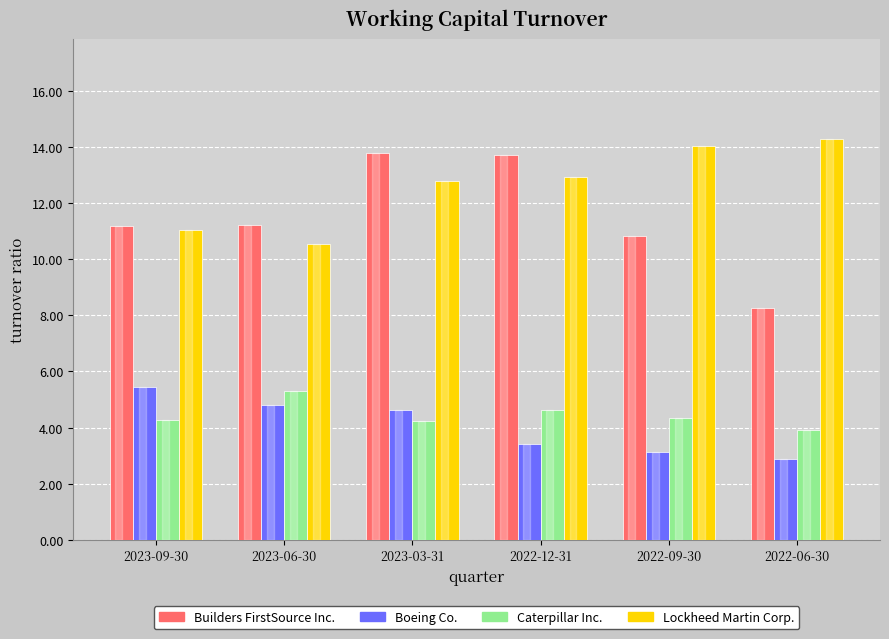

True or false: Builders FirstSource Inc. has a value of 11.2 at 2023-09-30.

True